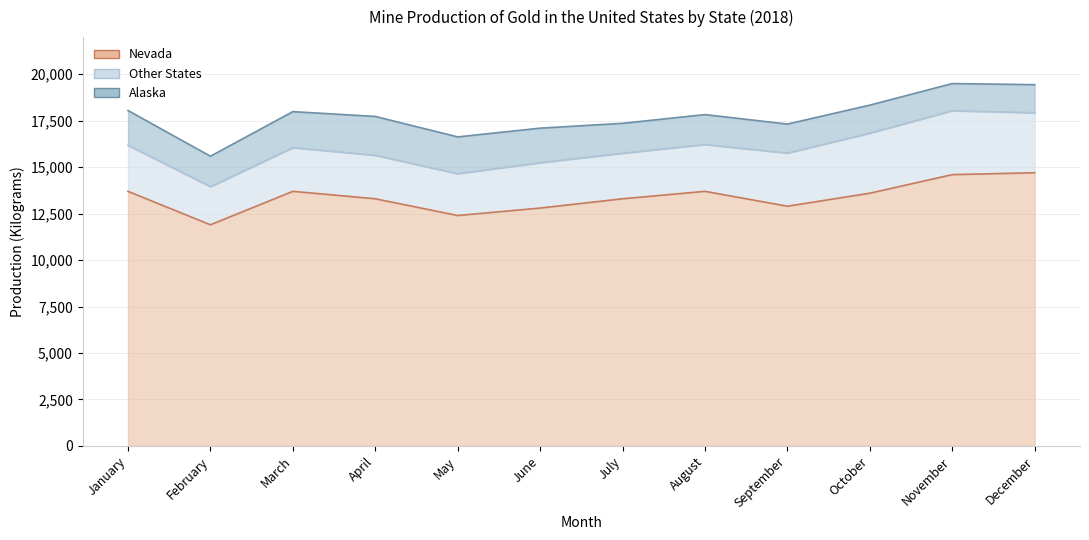

At which category does Other States reach its first local peak?

March